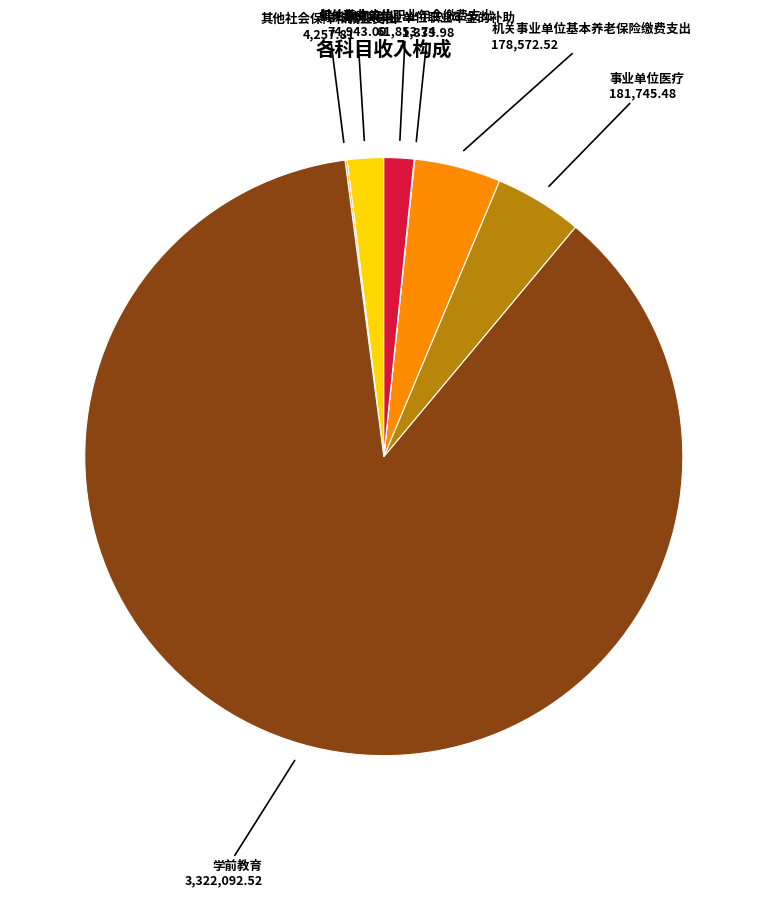

Does any single category account for the majority?

Yes